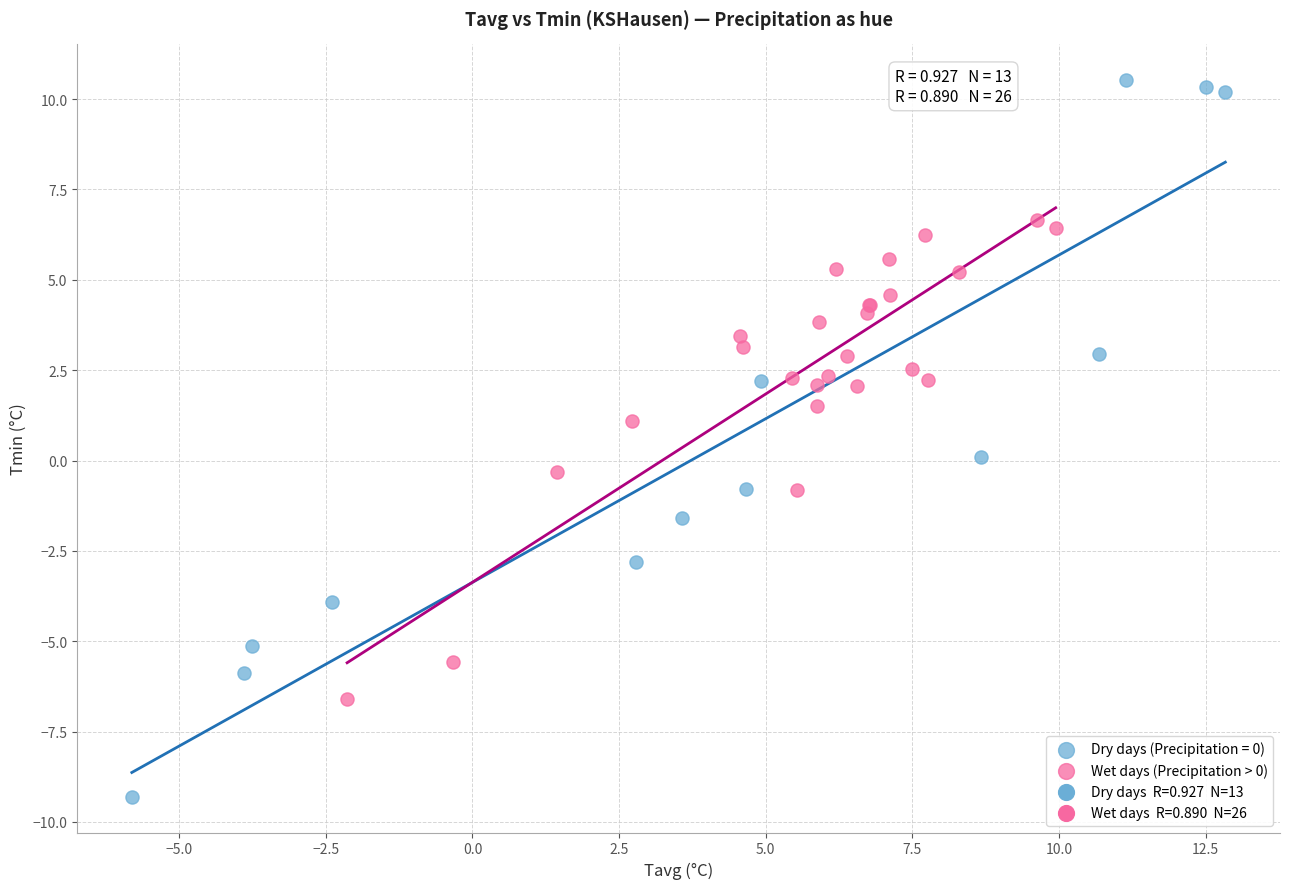

Which series has the largest Y range (max minus min)?

Dry days (Precipitation = 0)